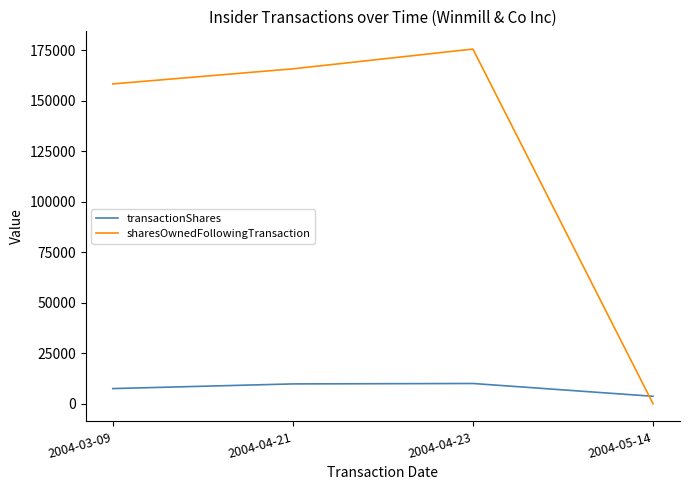

Is the value of transactionShares at 2004-05-14 greater than the value of sharesOwnedFollowingTransaction at 2004-04-23?

No